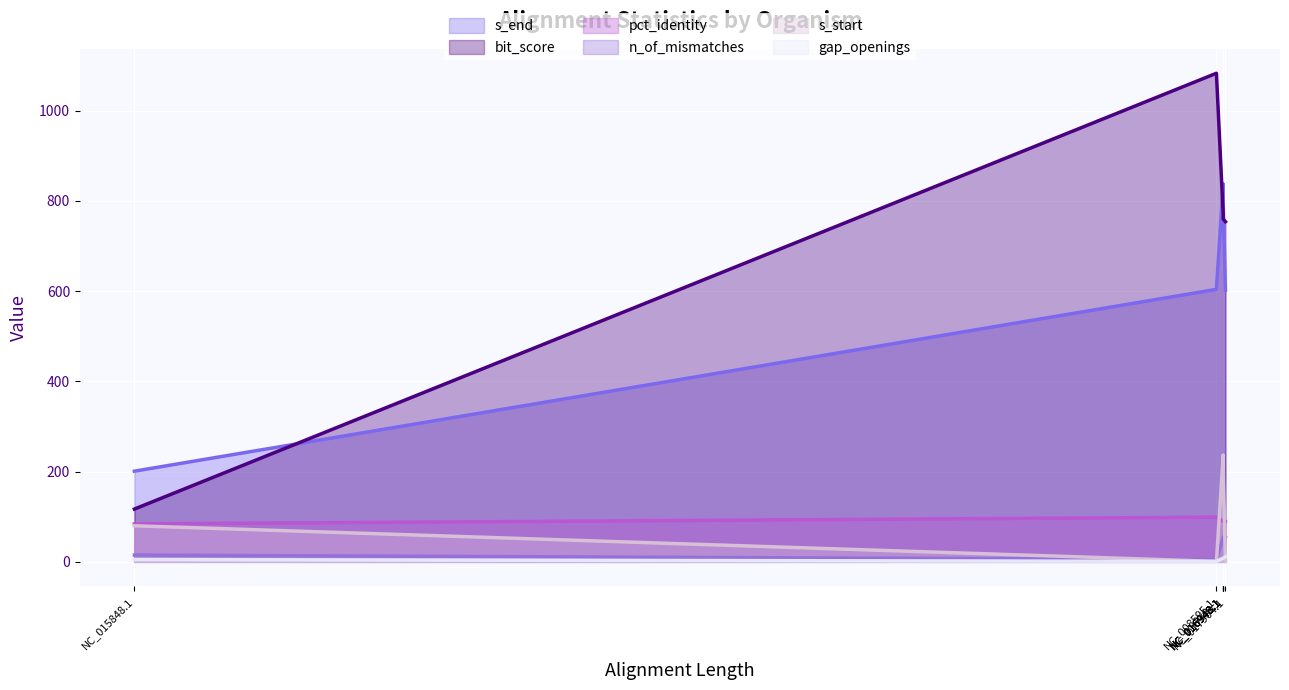

At which category is the sum across all series the highest?

NC_016947.1